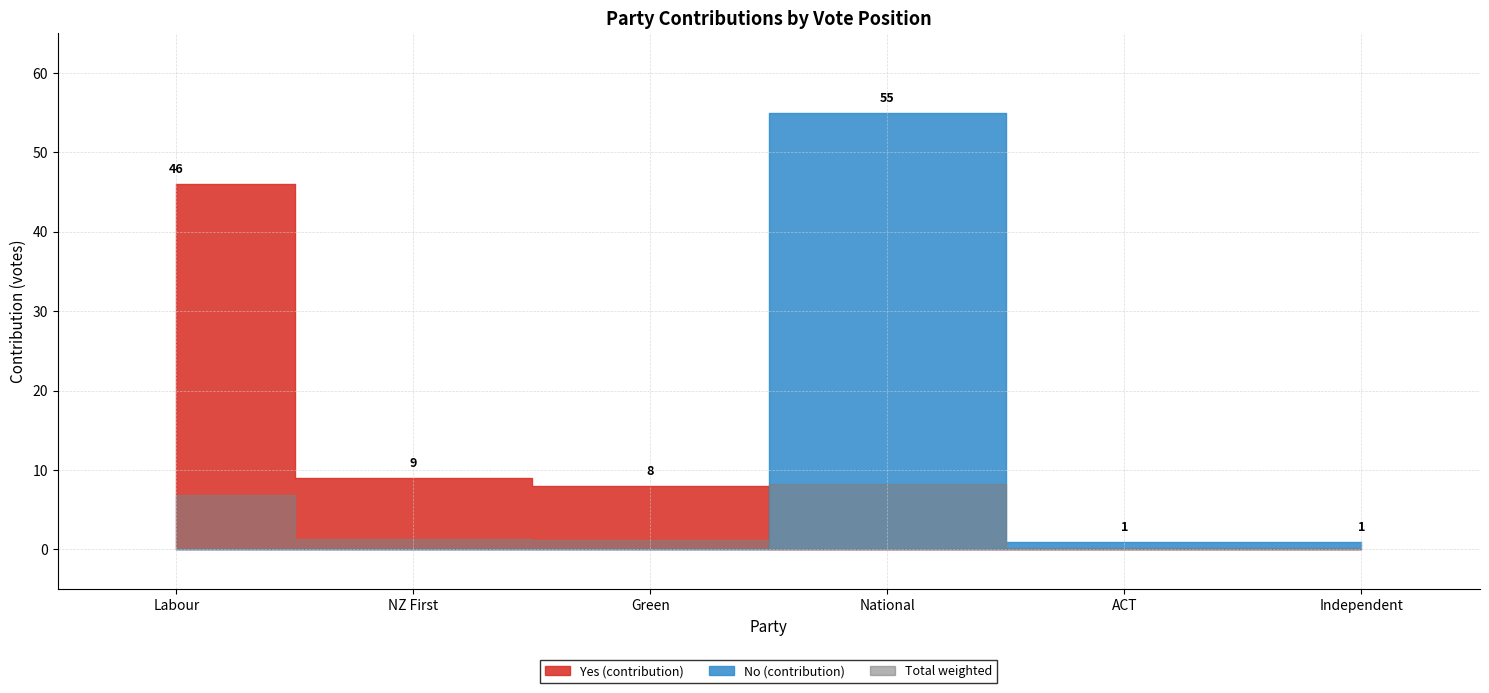

At how many categories does at least one series exceed 41?

2